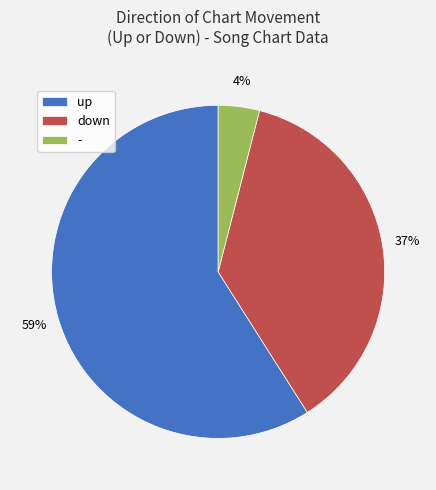

Rank the categories by value from highest to lowest.

up, down, -